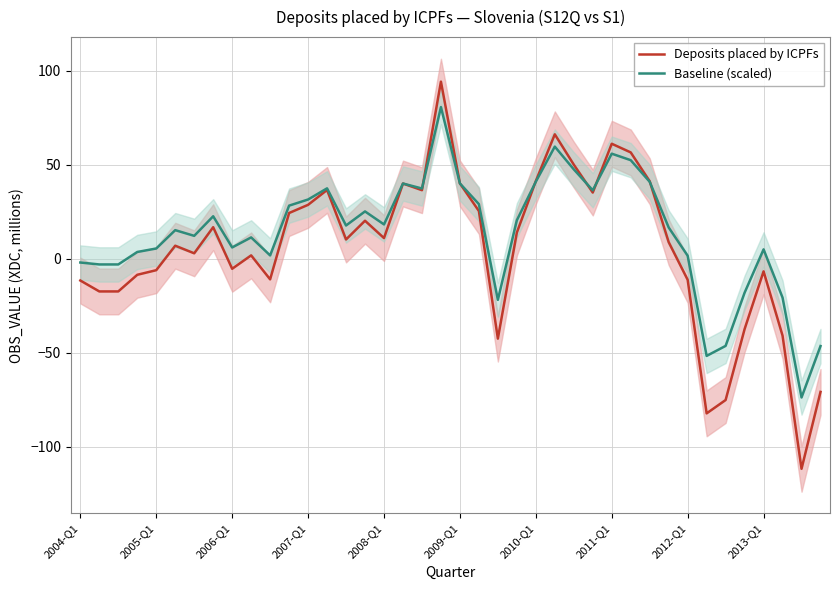

What is the highest value of the Baseline (scaled) series?

80.6